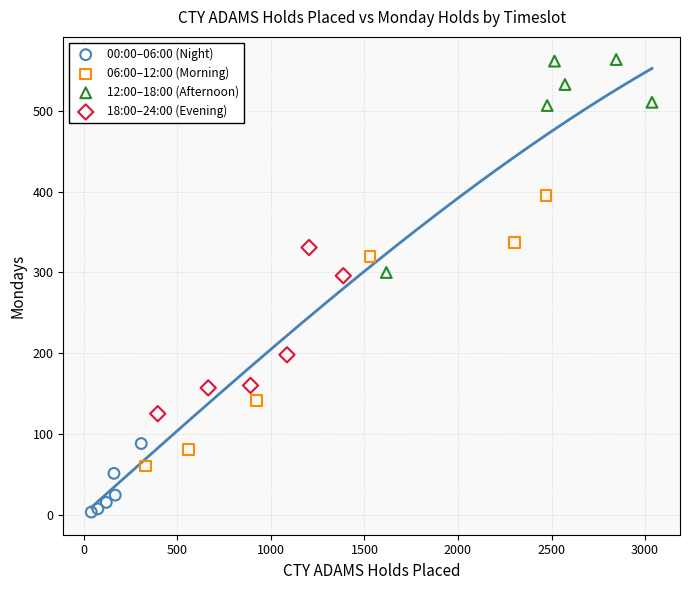

Which series has the largest Y range (max minus min)?

06:00–12:00 (Morning)